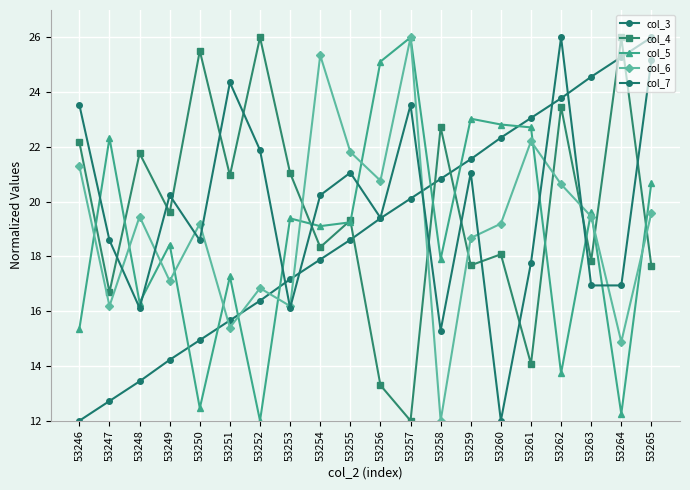

How many distinct data groups are displayed?

5